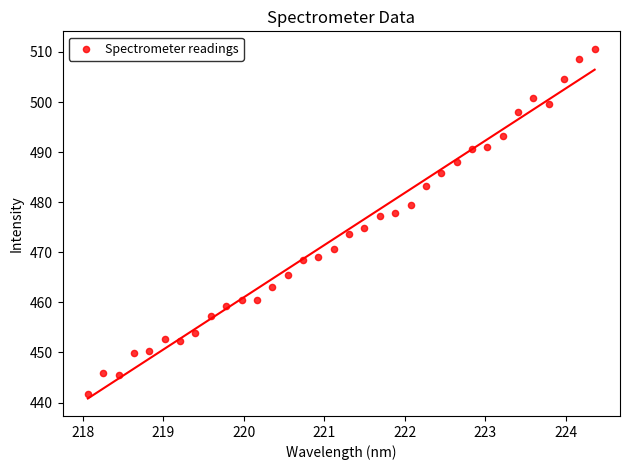

What is the range of Y values (max minus min)?

68.9